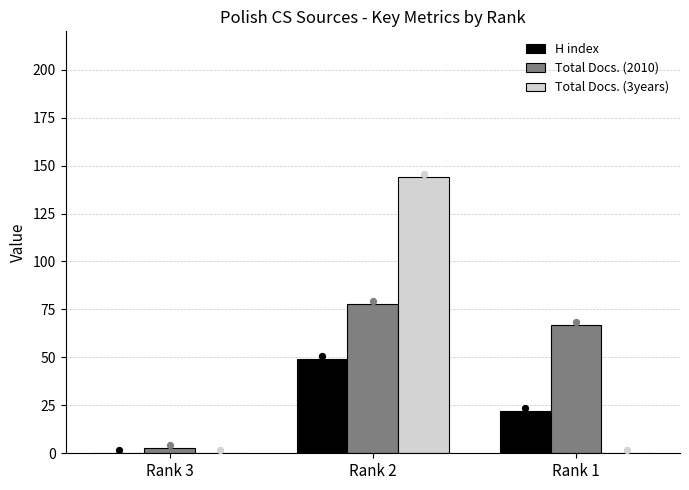

Which series has the largest total across all categories?

Total Docs. (2010)